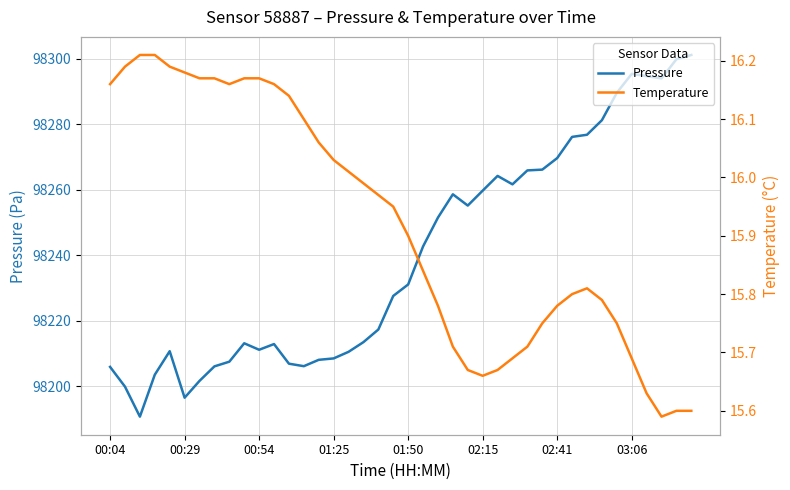

True or false: temperature and pressure intersect in this chart.

False